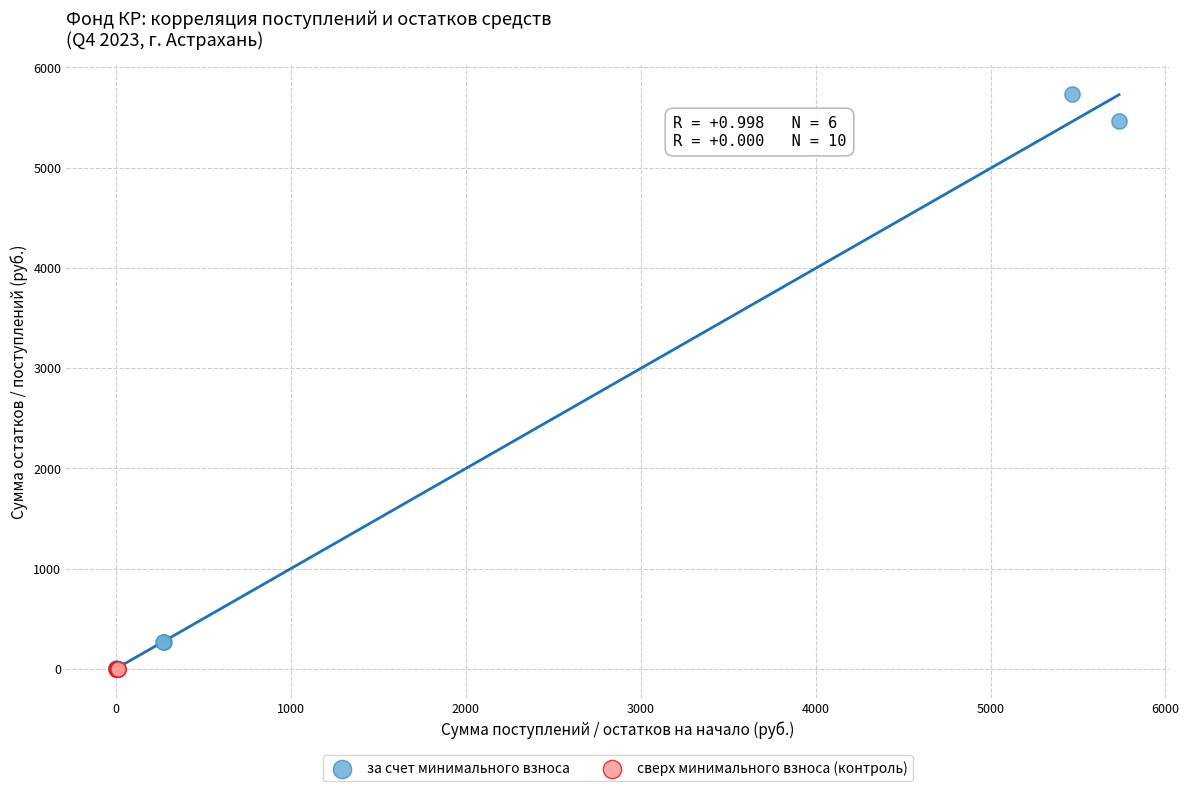

Which series contains the highest Y value?

за счет минимального взноса